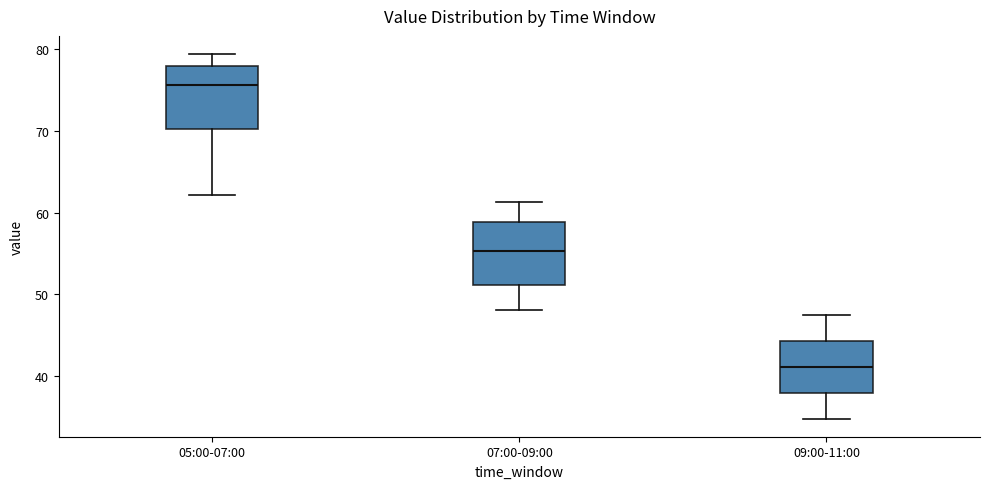

Reading left to right, transcribe this box plot: for each box, give where its median line is, the range the box spans, and where its two whiskers end, as read against the y-axis. The values are not printed on the chart, so give them approximately, as read against the axis.

05:00-07:00: median 76, box 70 to 78, whiskers 62 to 79
07:00-09:00: median 55, box 51 to 59, whiskers 48 to 61
09:00-11:00: median 41, box 38 to 44, whiskers 35 to 48